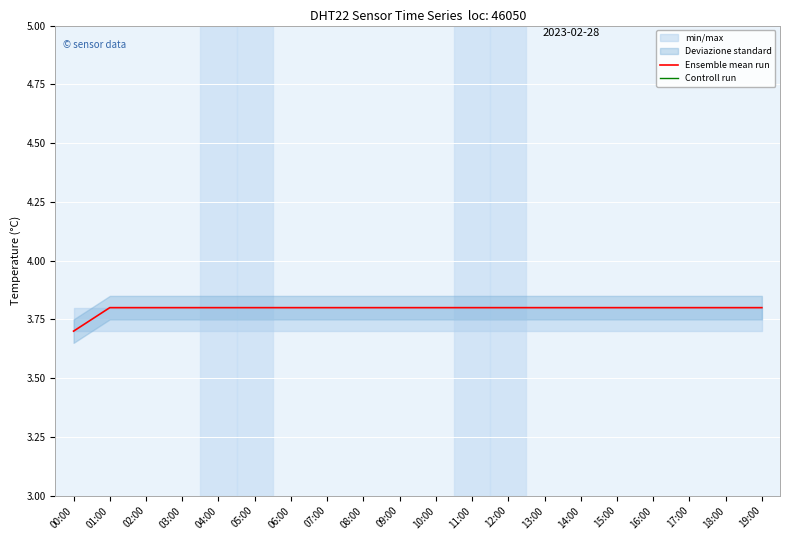

Rank the series at 17:00 from highest to lowest value.

Controll run, Ensemble mean run